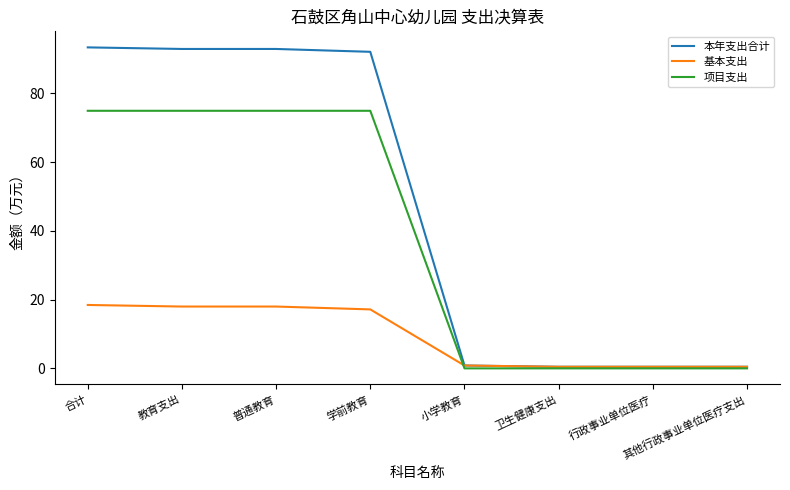

Which series changed the most between 学前教育 and 行政事业单位医疗?

本年支出合计